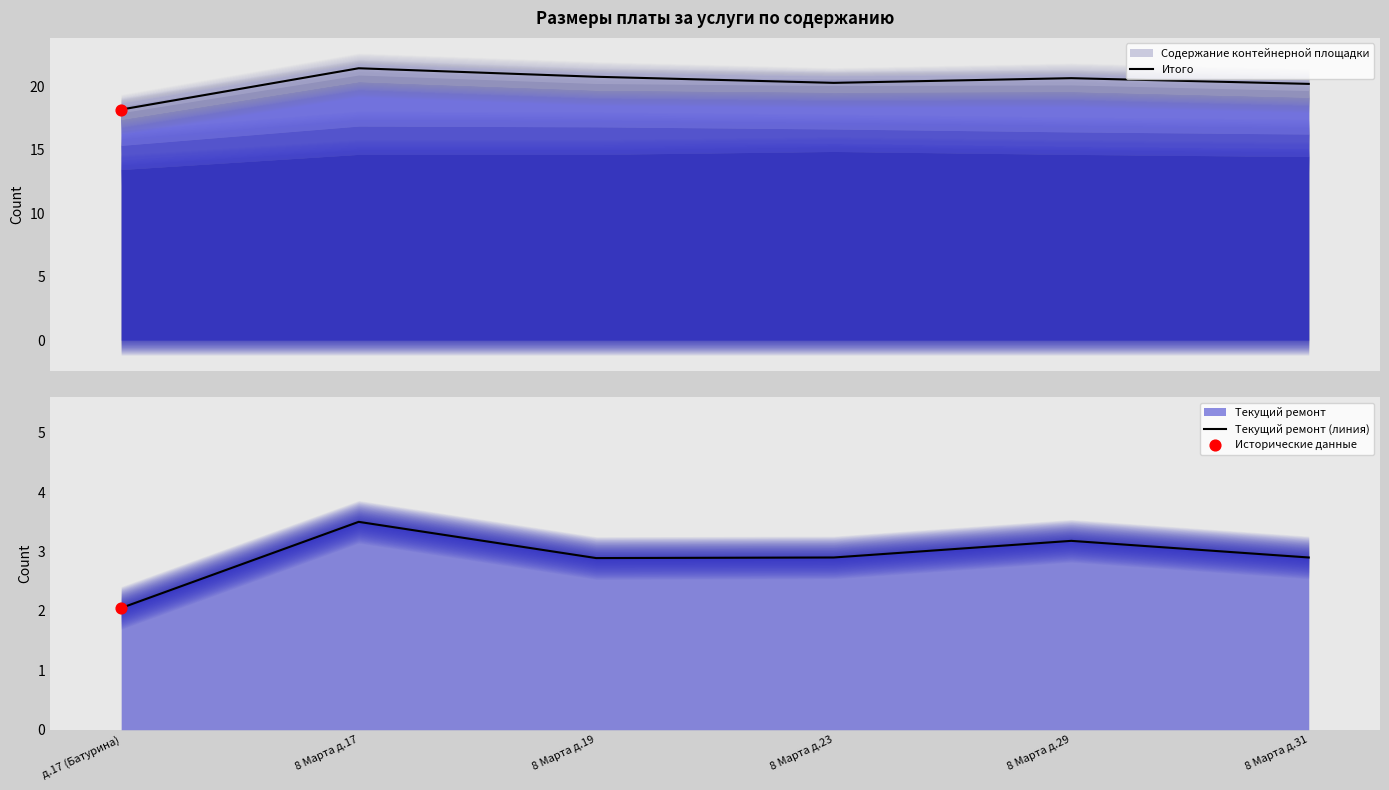

Which series reaches the minimum Y coordinate?

Текущий ремонт (линия)